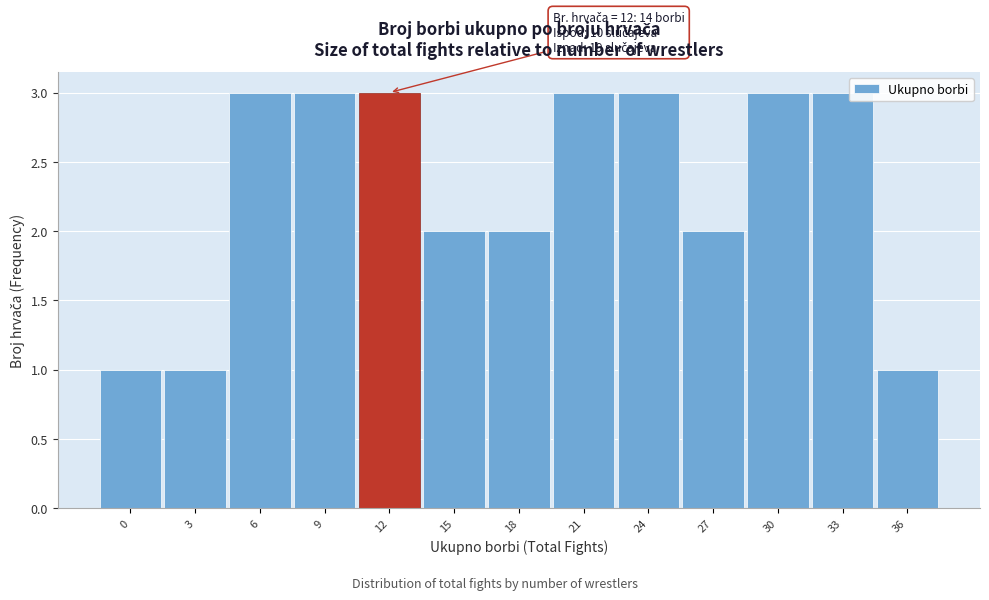

Reading left to right, list all the values displayed in this chart.

1	1	3	3	3	2	2	3	3	2	3	3	1